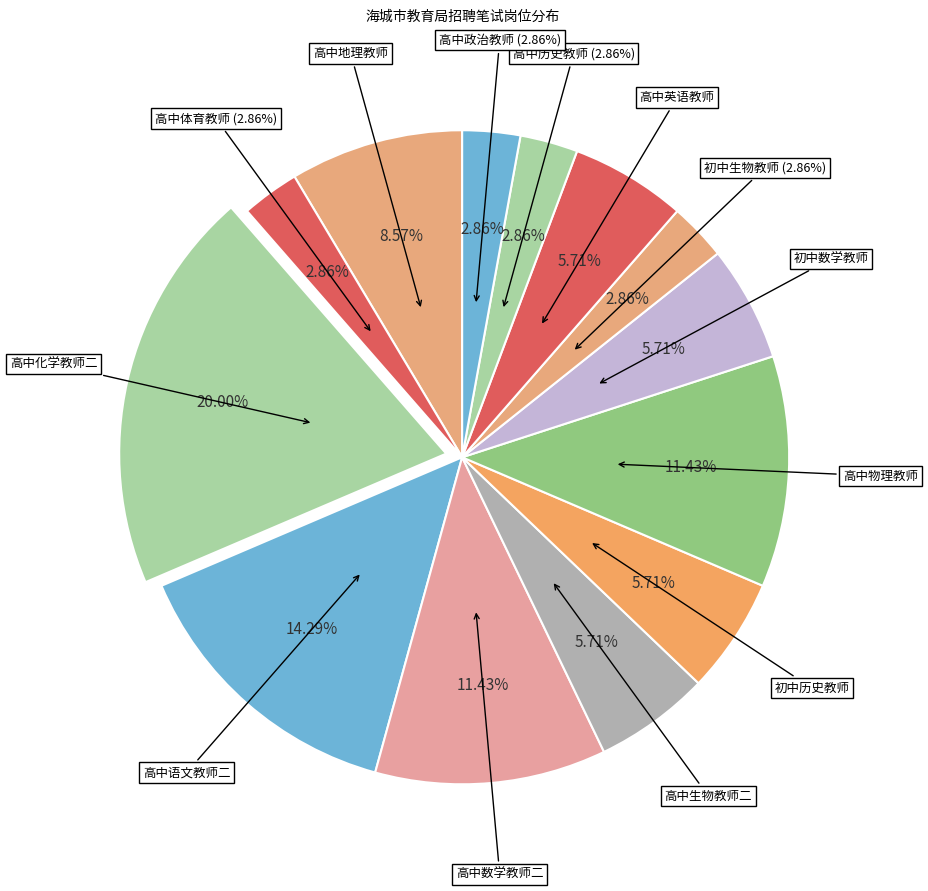

What is the total percentage of 高中语文教师二 and 高中物理教师?

25.7%